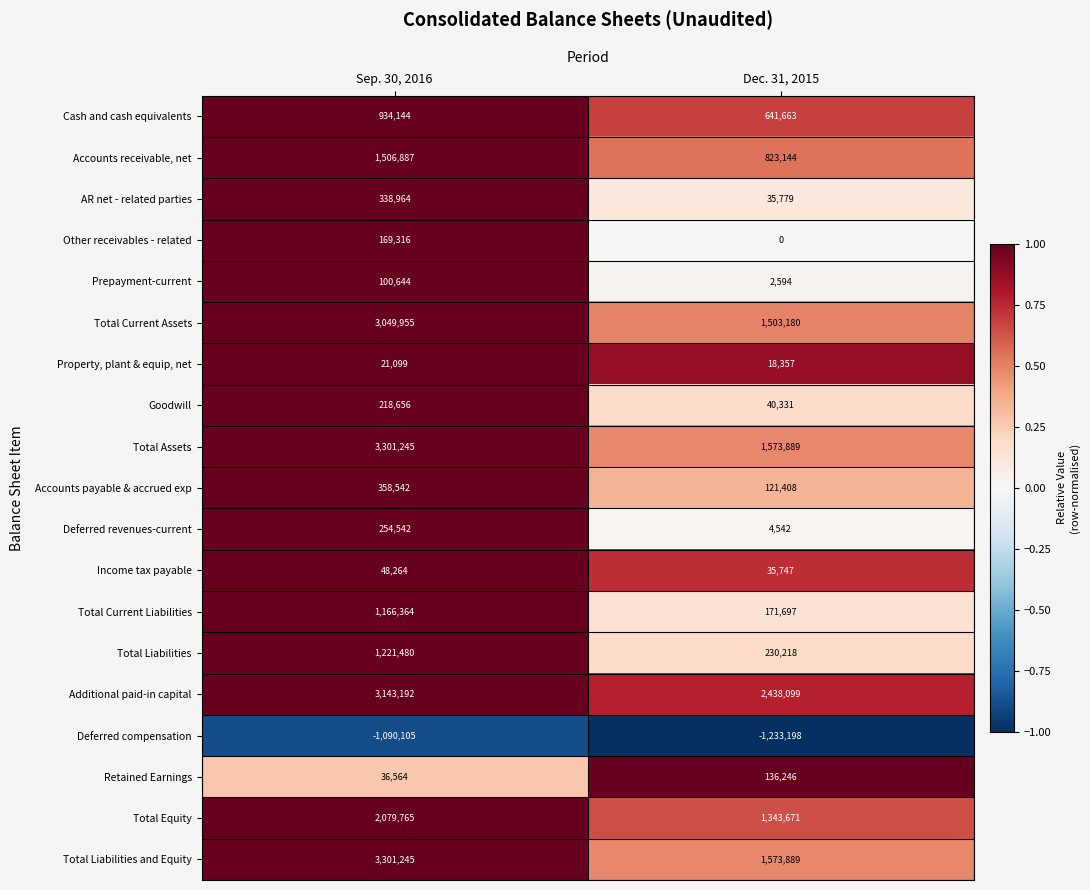

Which series has the largest total across all categories?

Additional paid-in capital